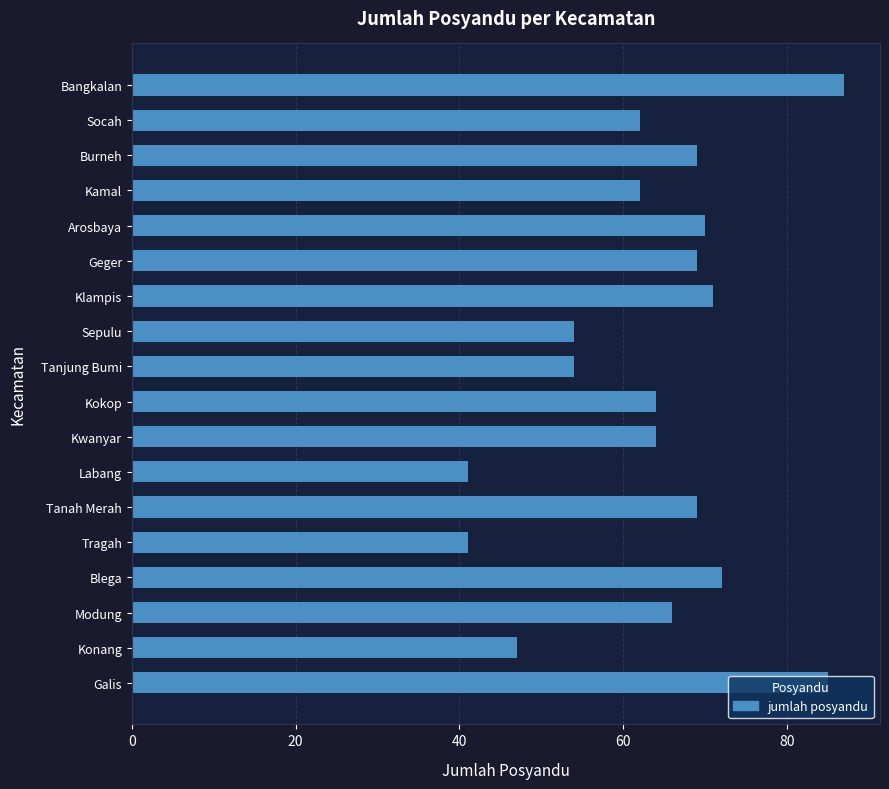

What is the sum of all values?

1147